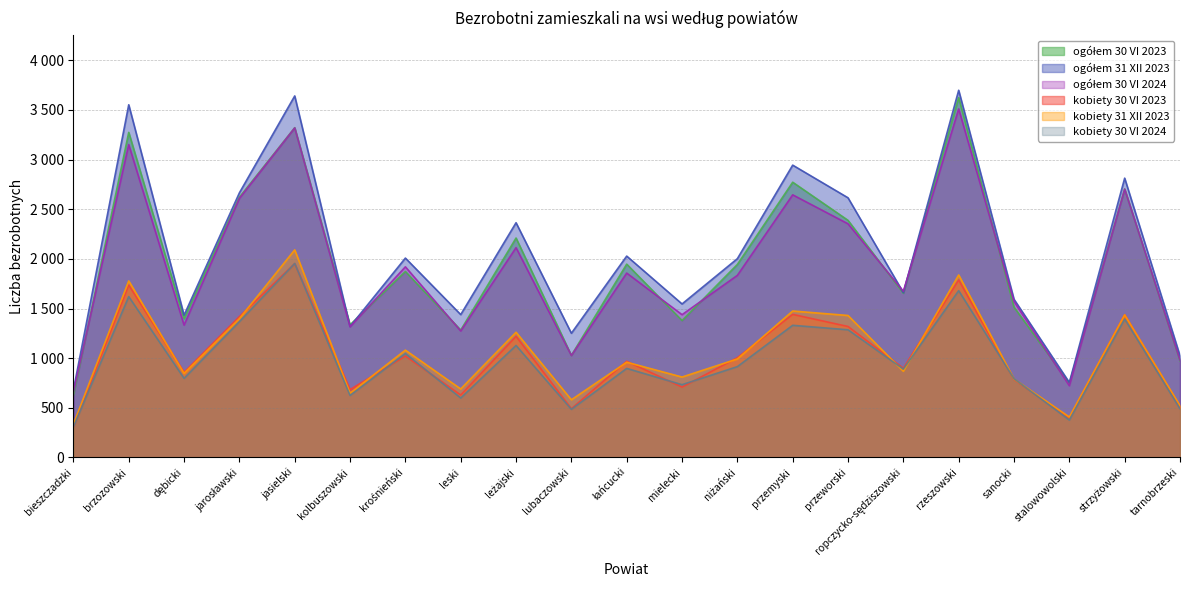

Which series has the widest spread of values?

ogółem 31 XII 2023